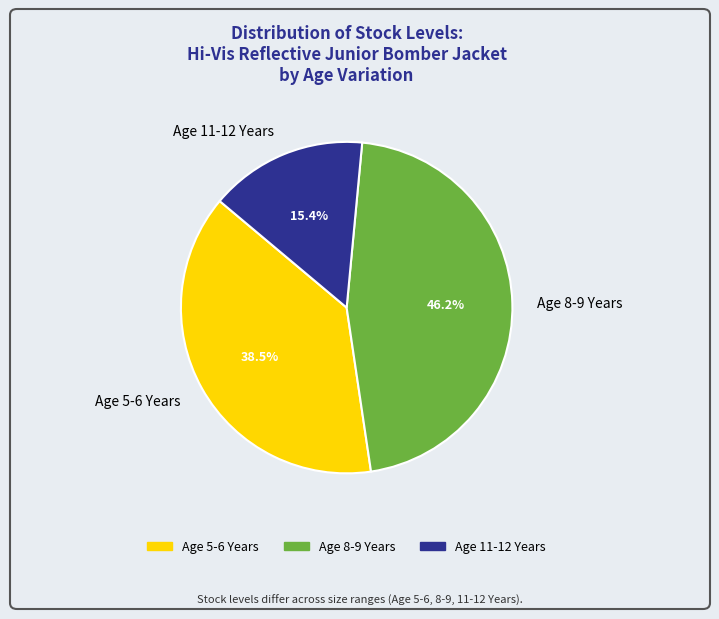

The Age 8-9 Years slice represents 33% of the pie. True or false?

False